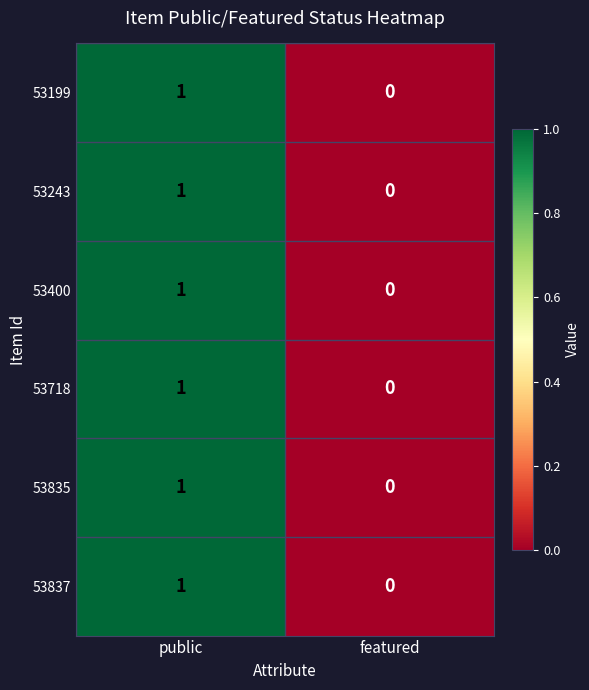

Where is 53718 nearest to the value 0?

featured